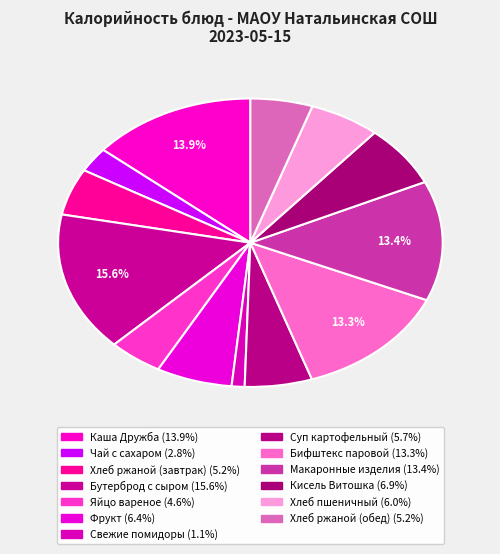

What portion of the pie excludes Бутерброд с сыром?

84.4%